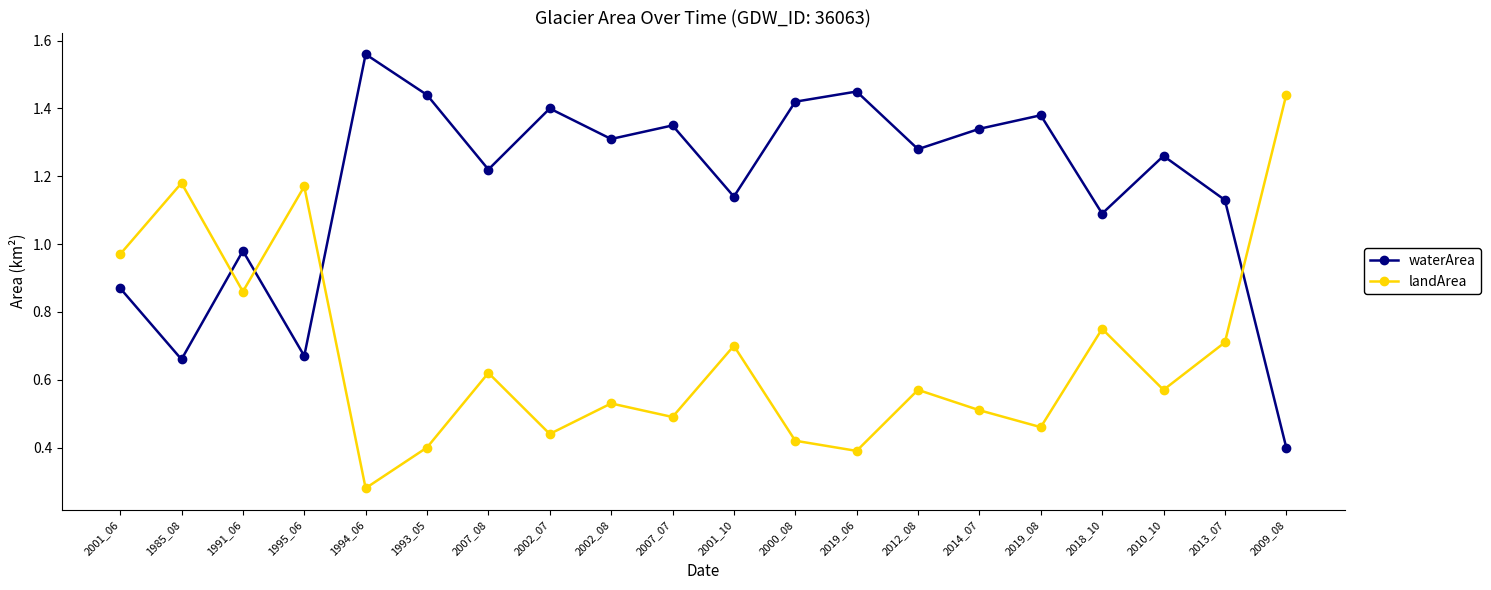

Which series has the largest total across all categories?

waterArea